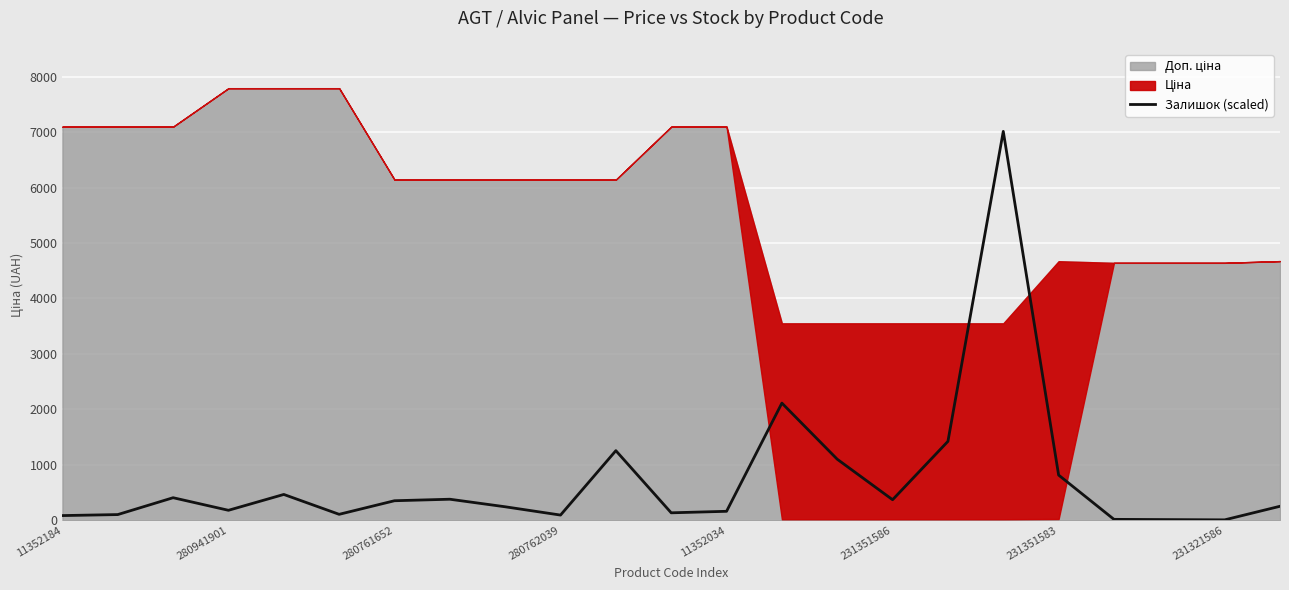

True or false: Залишок (scaled) has a value of 90.8 at 280762039.

True